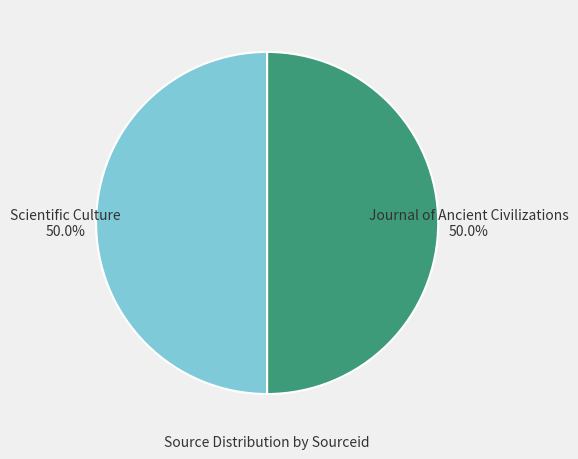

True or false: Scientific Culture accounts for 39% of the total.

False